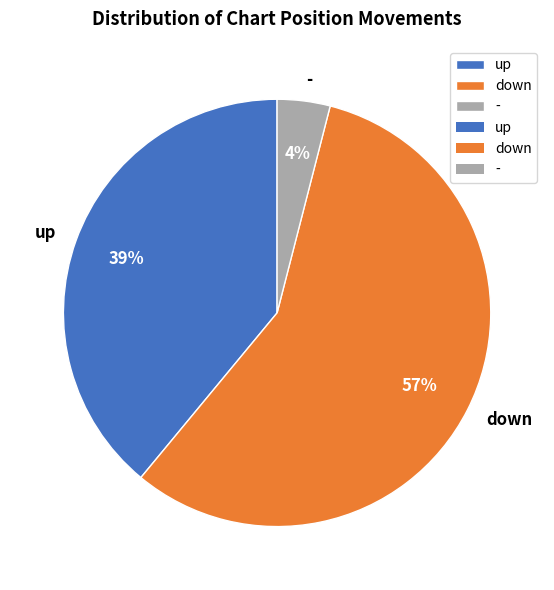

Rank the categories by value from highest to lowest.

down, up, -